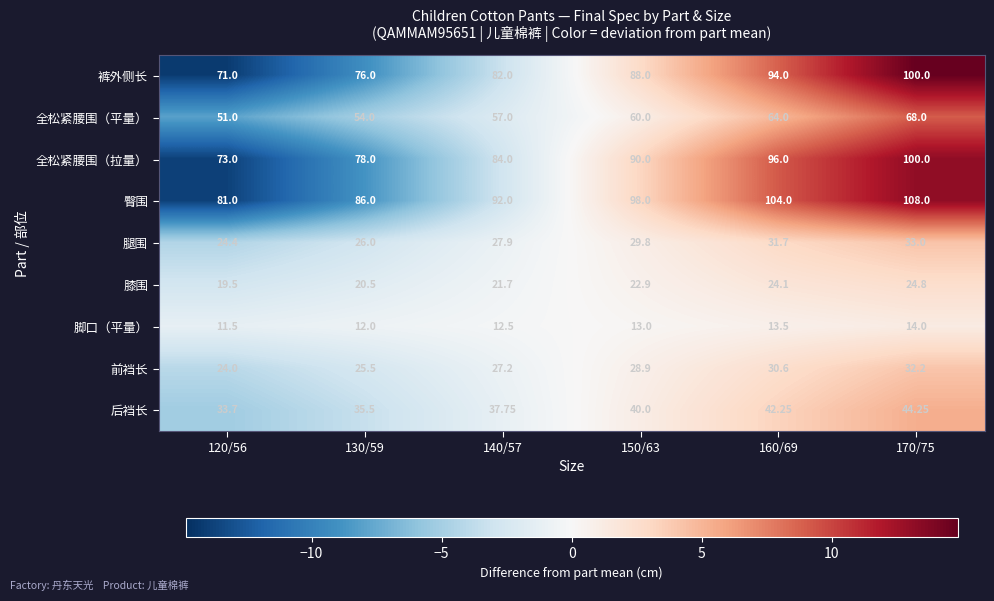

Between 130/59 and 170/75, which series saw the biggest shift?

裤外侧长